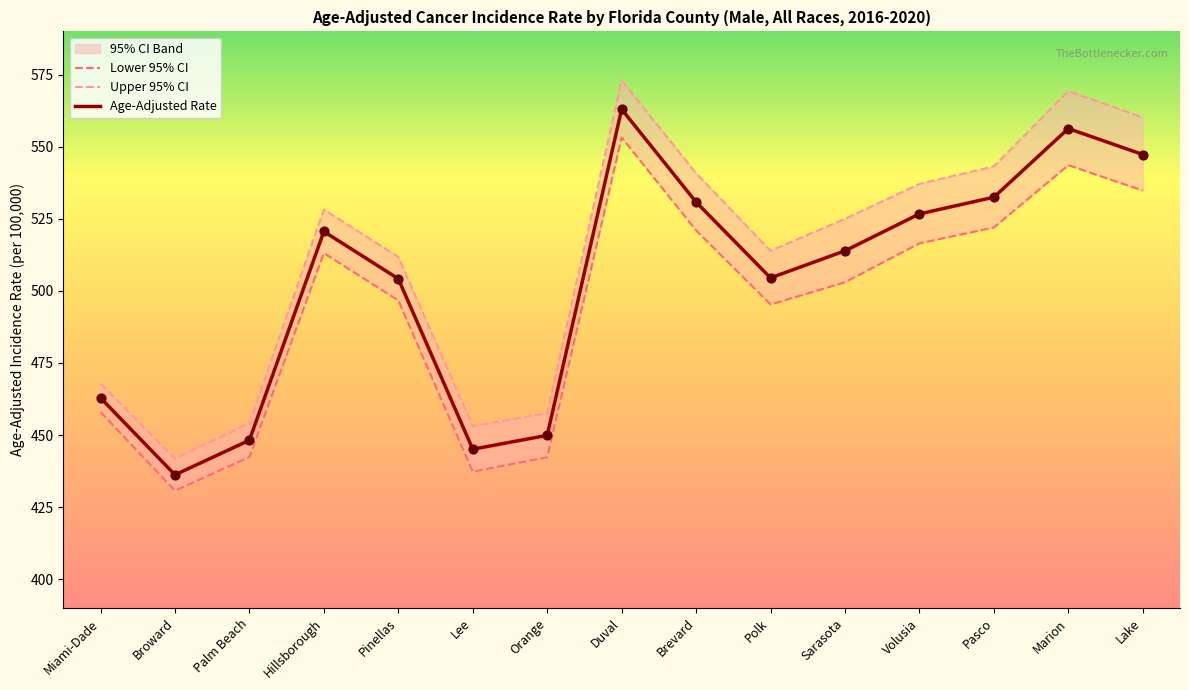

Which series reaches the minimum Y coordinate?

Lower 95% CI